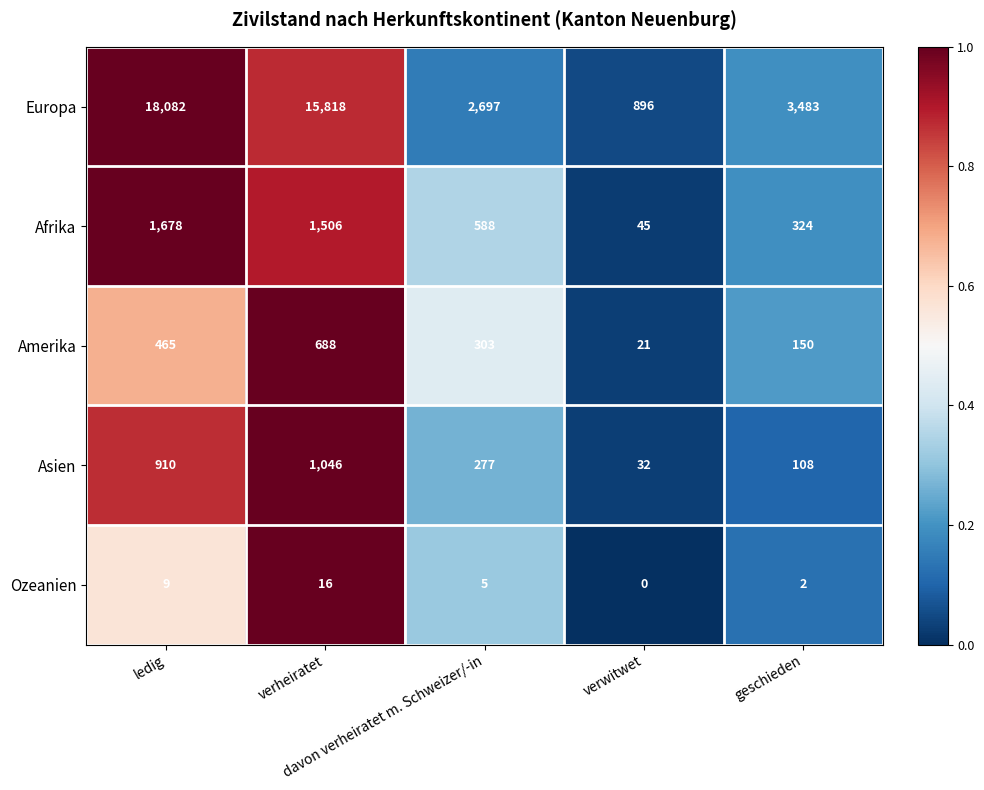

What is the difference between the maximum and second lowest values in the Europa series?

15385